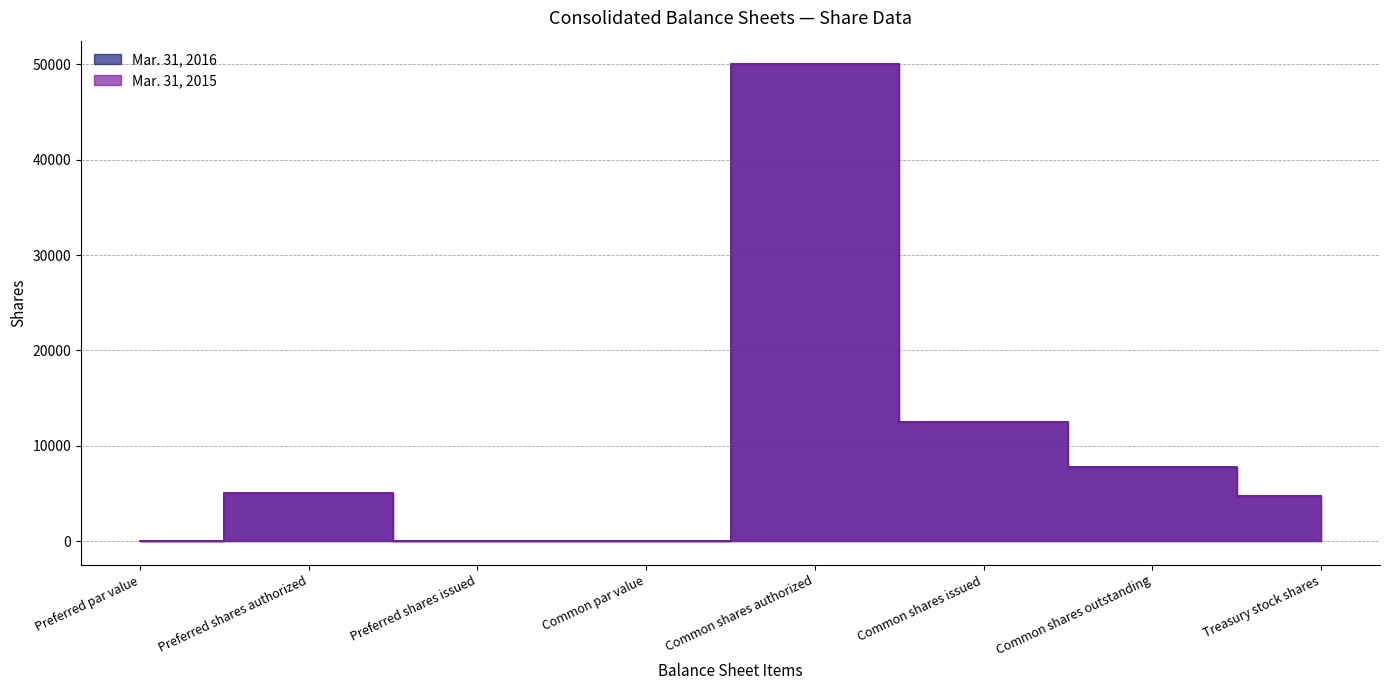

How many distinct data groups are displayed?

2